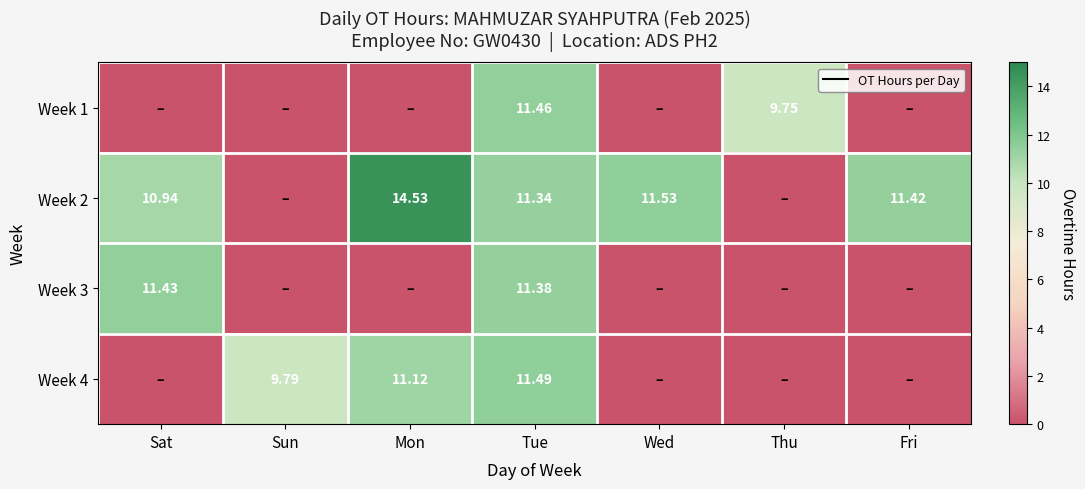

True or false: Week 4 has a value of -7.8 at Wed.

False